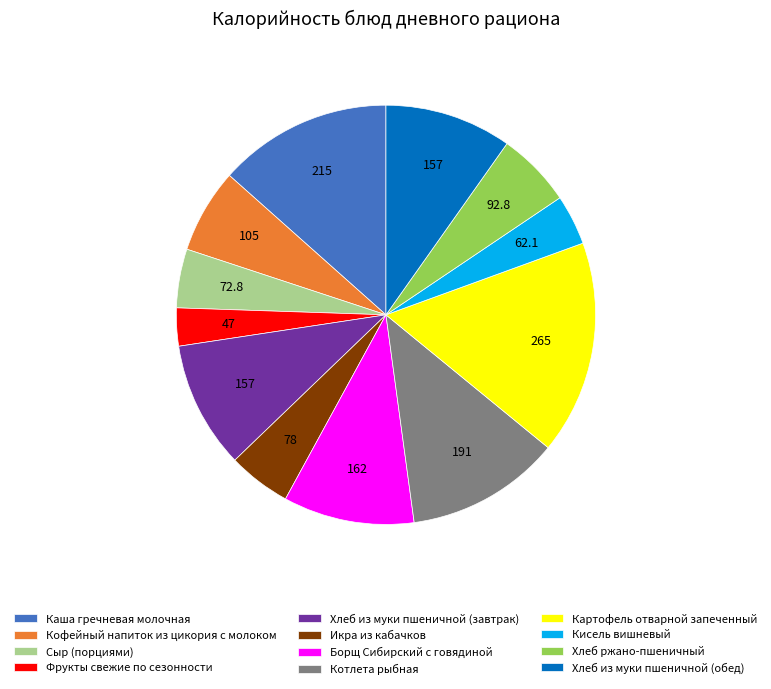

Which category has the biggest portion of the pie?

Картофель отварной запеченный